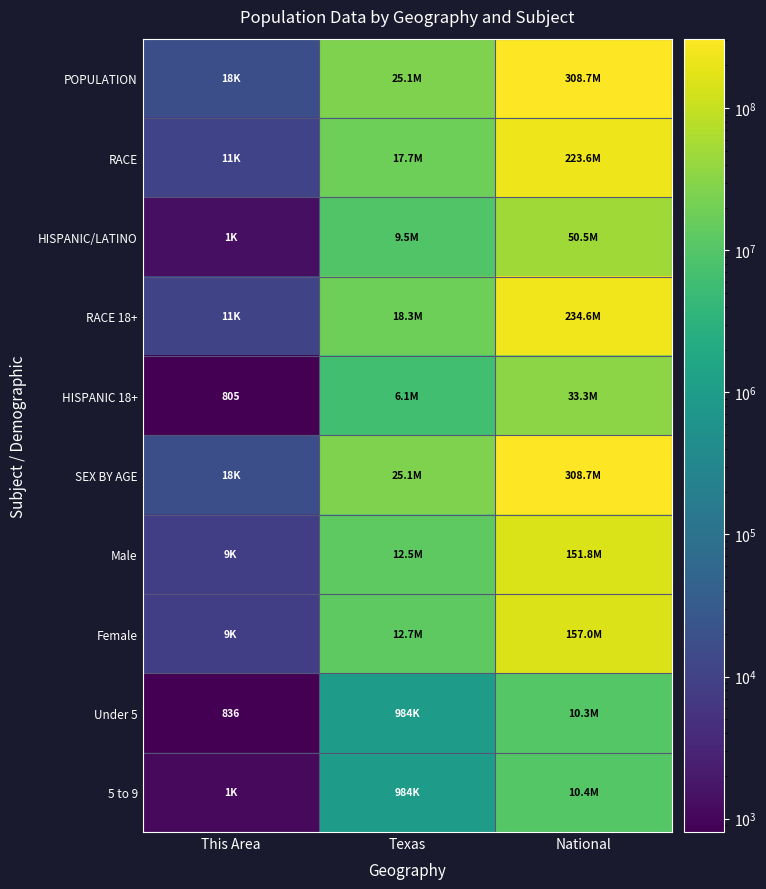

What is the sum of the SEX BY AGE values at National and This Area?

308763246